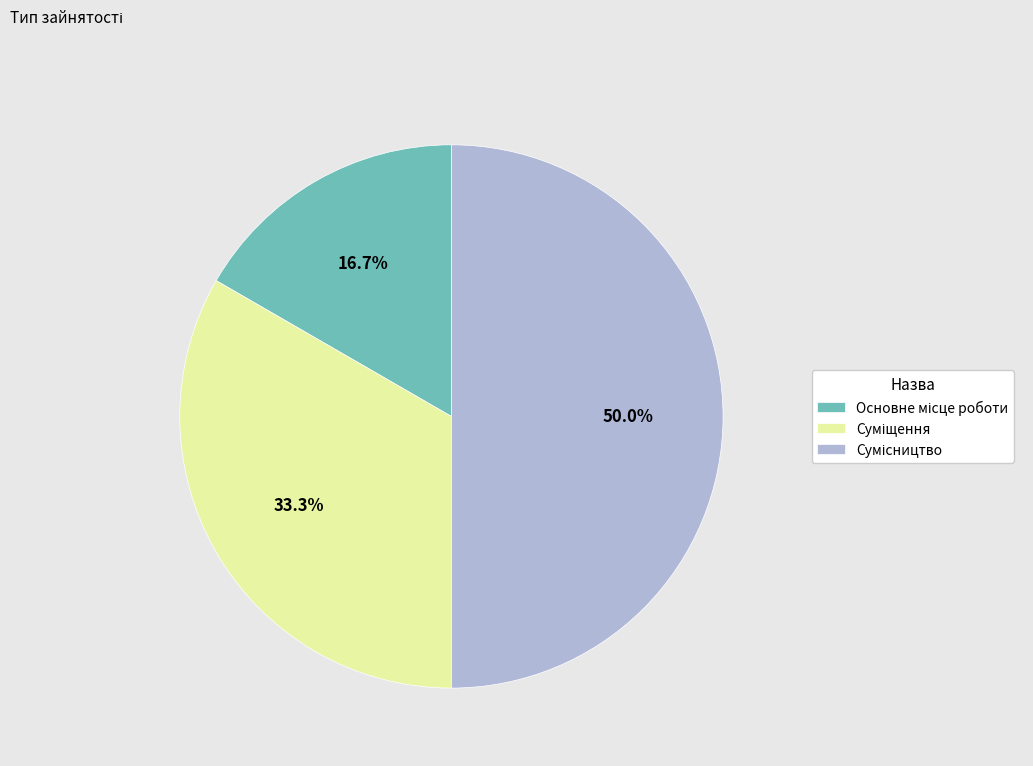

True or false: Сумісництво accounts for 50% of the total.

True